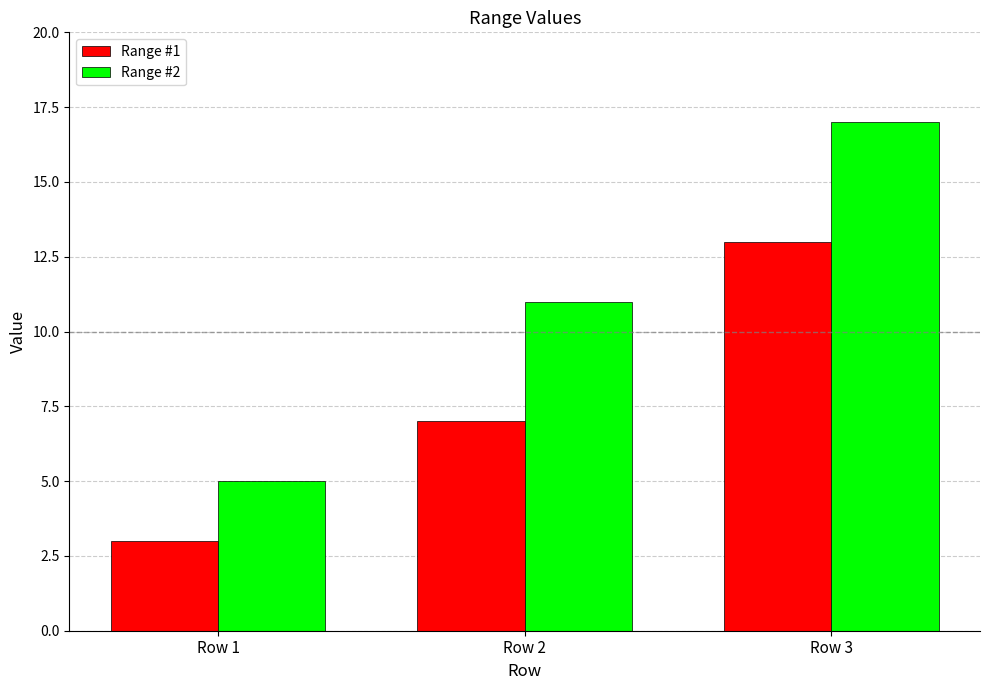

Reading right to left, transcribe all the data shown in this chart.

Range #1: 13	7	3
Range #2: 17	11	5